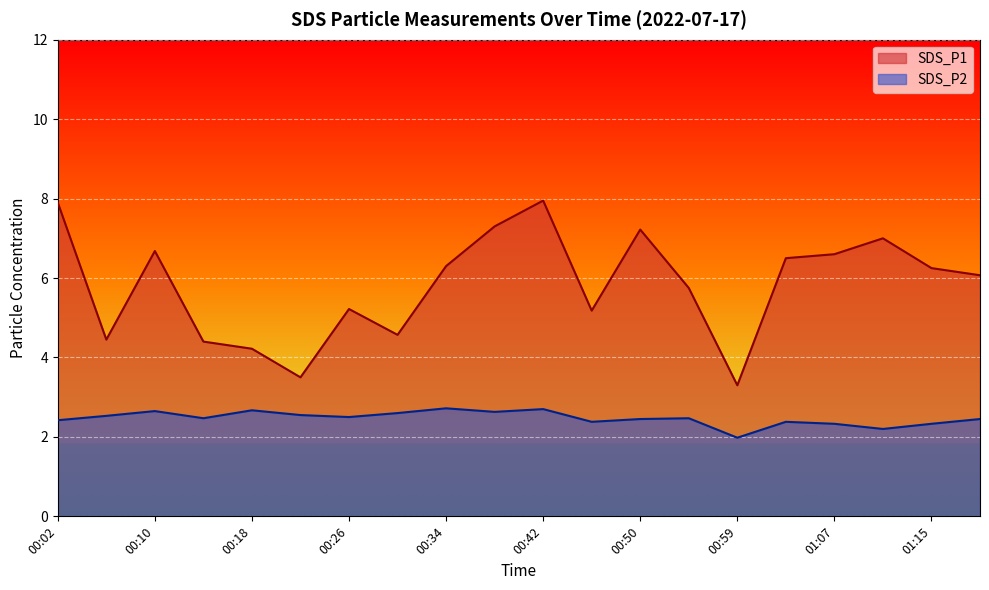

Where is the first local minimum for SDS_P1?

00:06